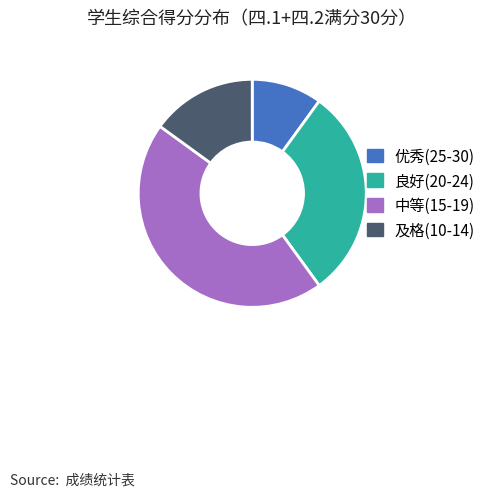

Is there any slice that represents more than half of the pie?

No